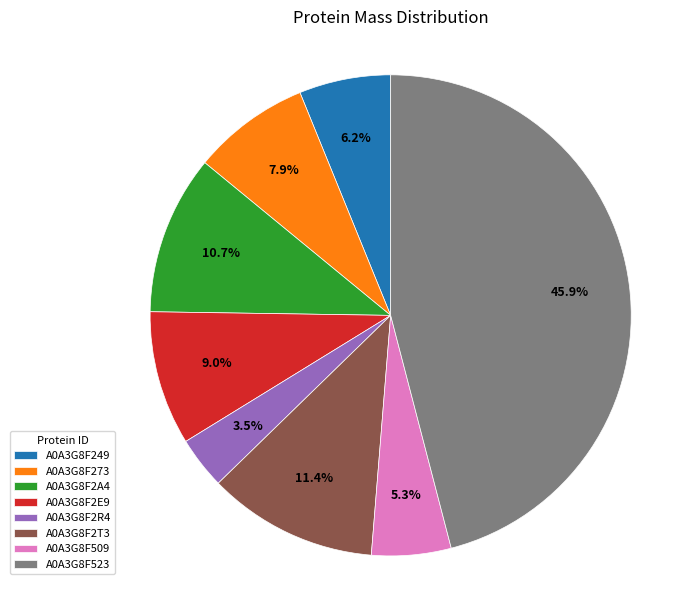

How much of the chart is everything except A0A3G8F509?

94.7%